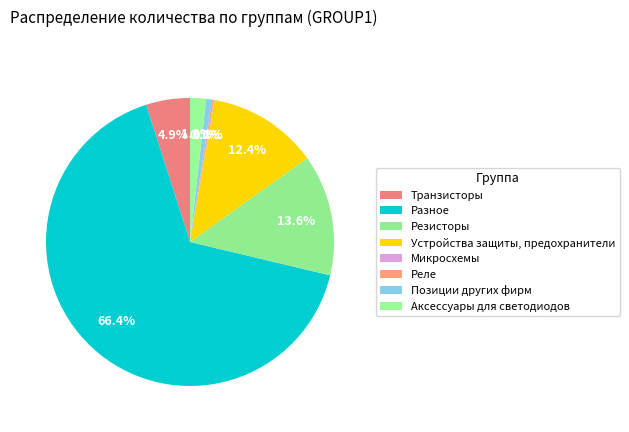

Which slice is the smallest?

Микросхемы